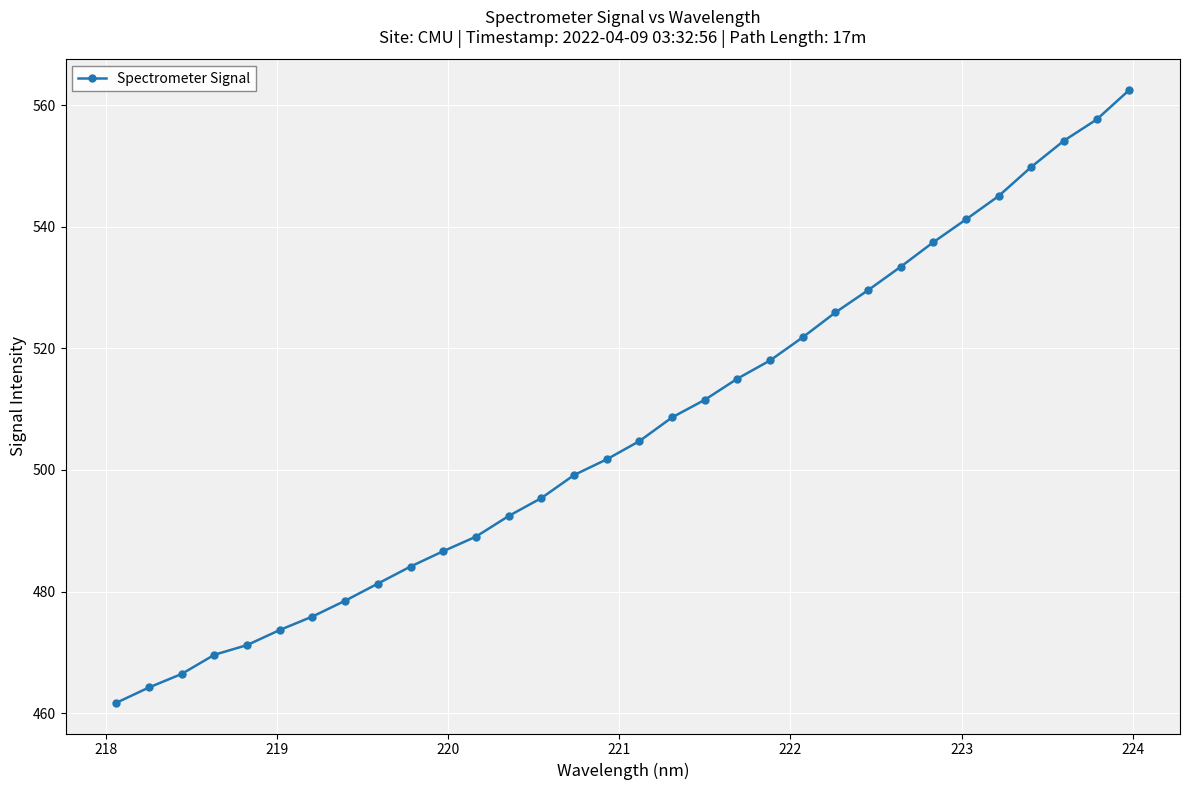

How many categories are shown in the chart?

32